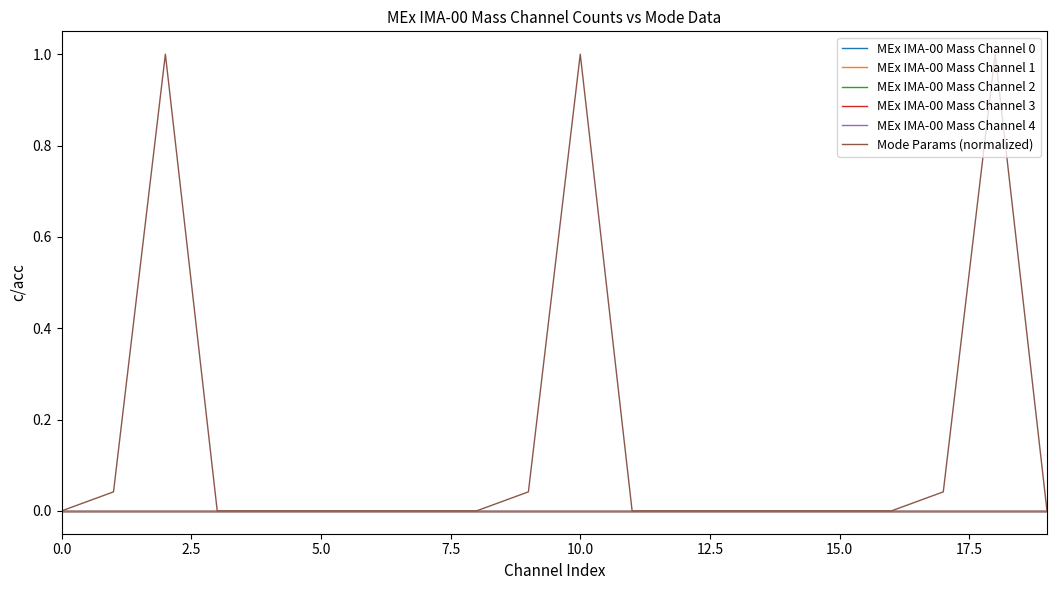

Is this an area chart (filled region under the line)?

No